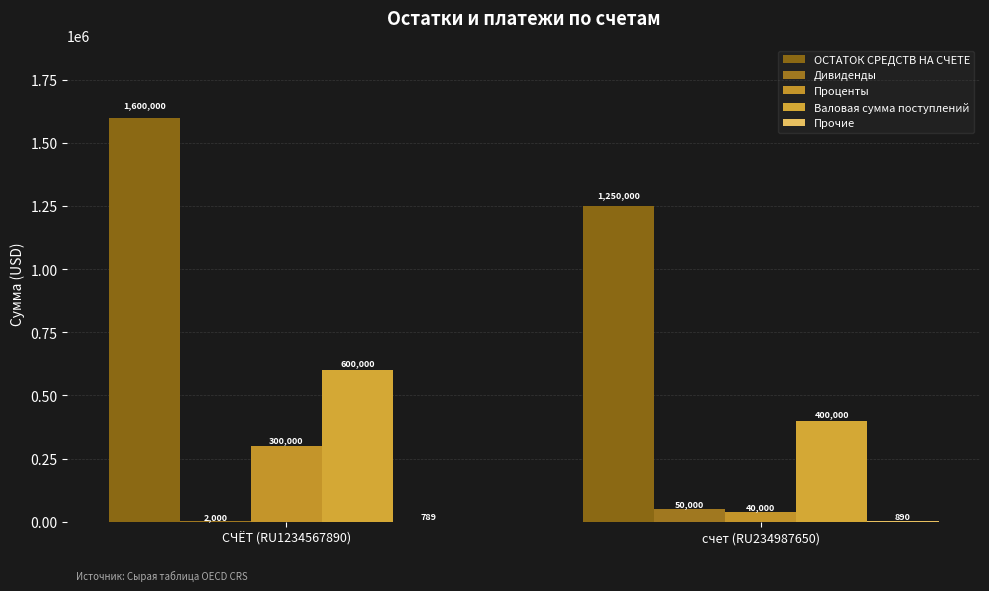

True or false: ОСТАТОК СРЕДСТВ НА СЧЕТЕ has a value of 1600000 at СЧЁТ (RU1234567890).

True